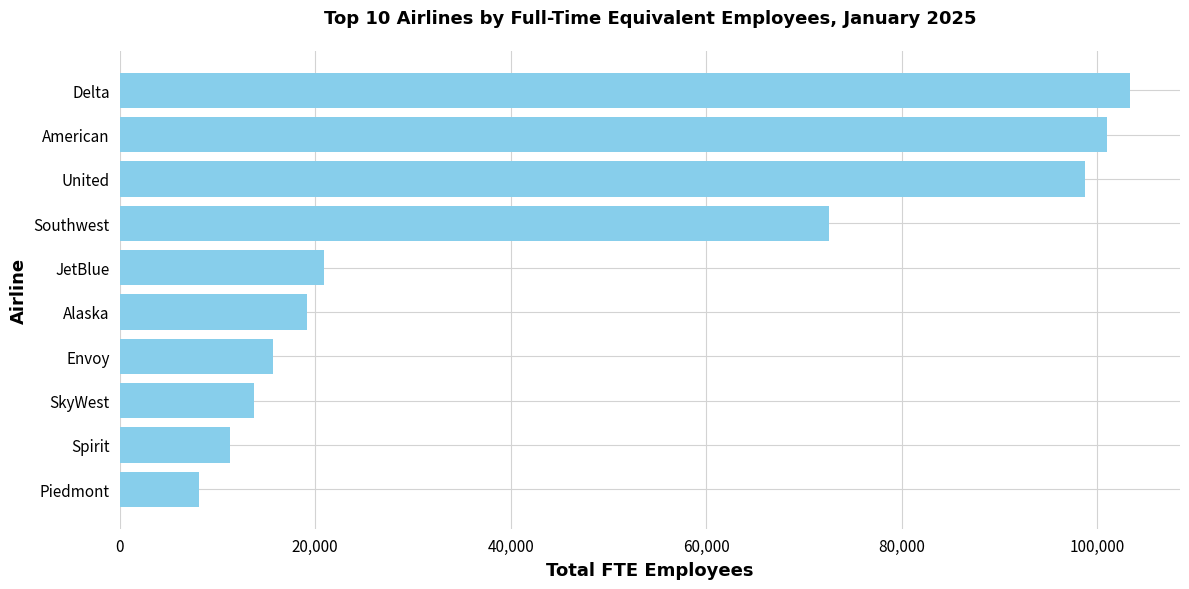

Is it true that the value at Envoy is 24827.8?

False